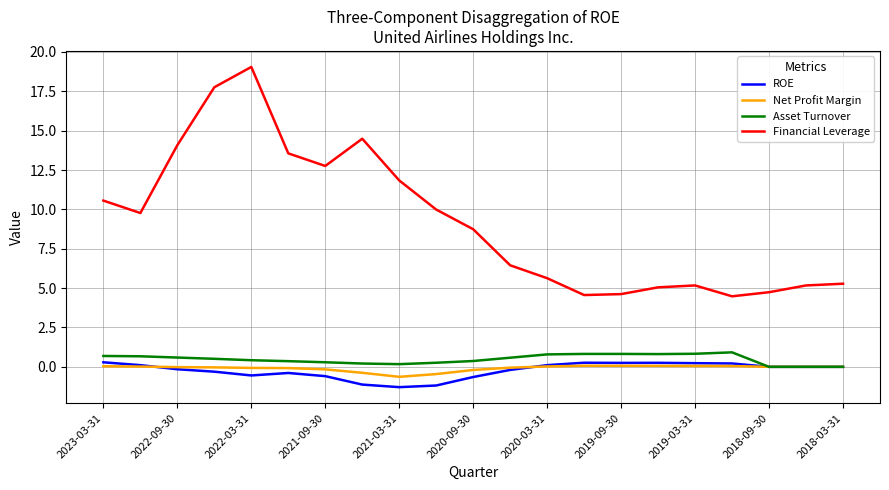

Which series has the largest range (max minus min)?

Financial Leverage